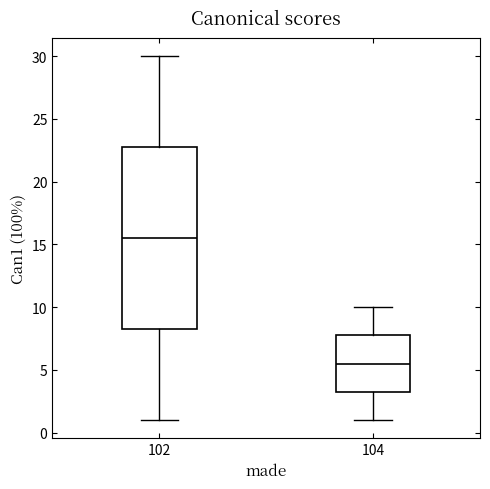

Which box has the lowest median line?

104